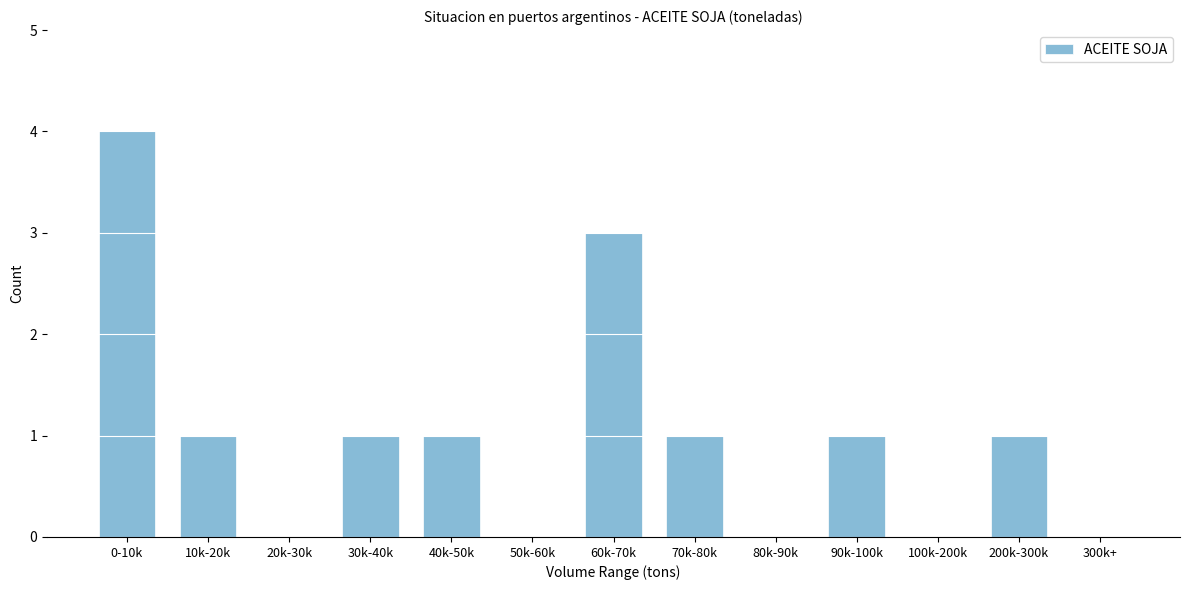

Reading left to right, list all the values displayed in this chart.

0-10k=4	10k-20k=1	20k-30k=0	30k-40k=1	40k-50k=1	50k-60k=0	60k-70k=3	70k-80k=1	80k-90k=0	90k-100k=1	100k-200k=0	200k-300k=1	300k+=0